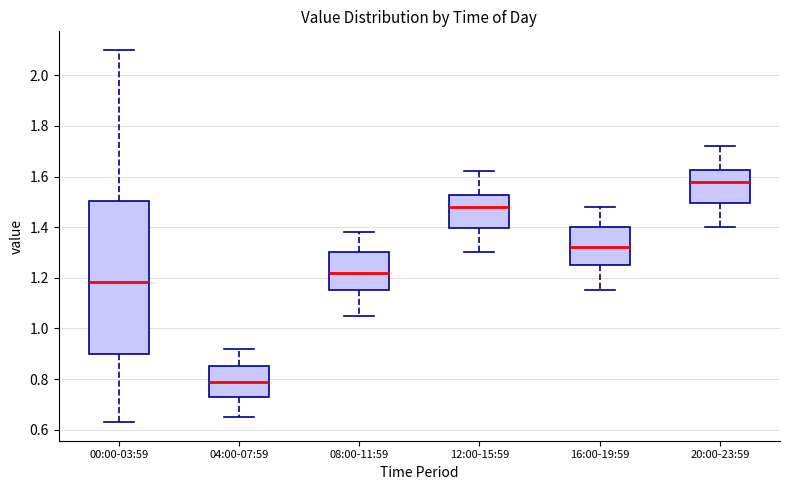

Reading left to right, read every box against the y-axis: the position of its median line, the range the box covers, and the ends of its whiskers. The values are not printed on the chart, so give them approximately, as read against the axis.

00:00-03:59: median 1.18, box 0.90 to 1.50, whiskers 0.64 to 2.10
04:00-07:59: median 0.80, box 0.72 to 0.86, whiskers 0.66 to 0.92
08:00-11:59: median 1.22, box 1.16 to 1.30, whiskers 1.06 to 1.38
12:00-15:59: median 1.48, box 1.40 to 1.52, whiskers 1.30 to 1.62
16:00-19:59: median 1.32, box 1.26 to 1.40, whiskers 1.16 to 1.48
20:00-23:59: median 1.58, box 1.50 to 1.62, whiskers 1.40 to 1.72